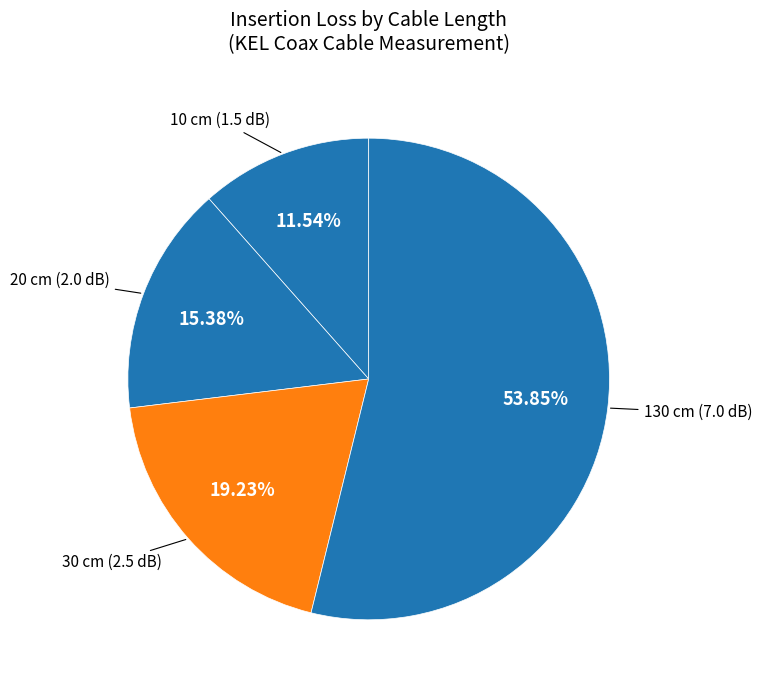

How many segments does this pie chart have?

4